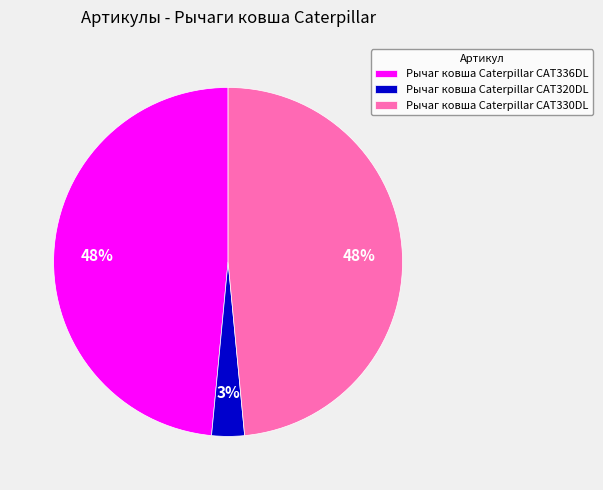

To the nearest percent, what portion does Рычаг ковша Caterpillar CAT320DL represent?

3%